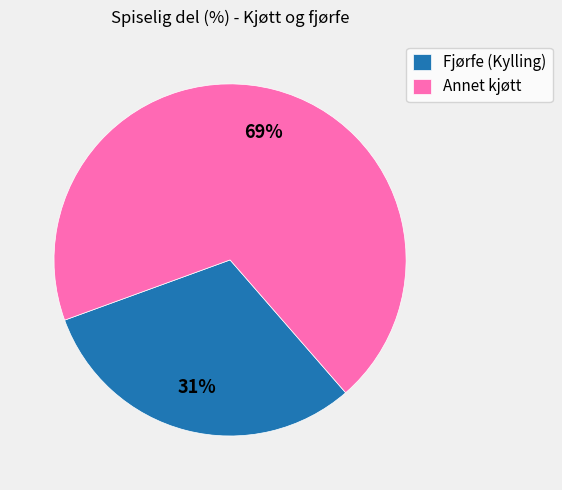

Between Annet kjøtt and Fjørfe (Kylling), which is larger?

Annet kjøtt